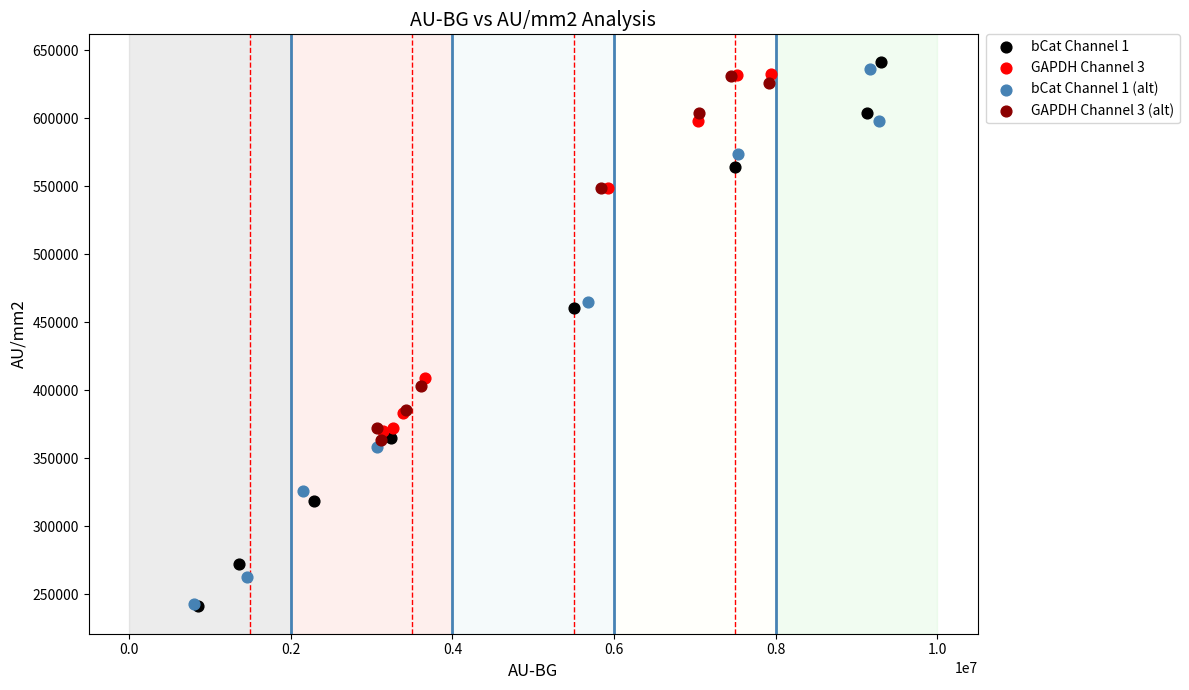

Which series has the widest spread of Y values?

bCat Channel 1